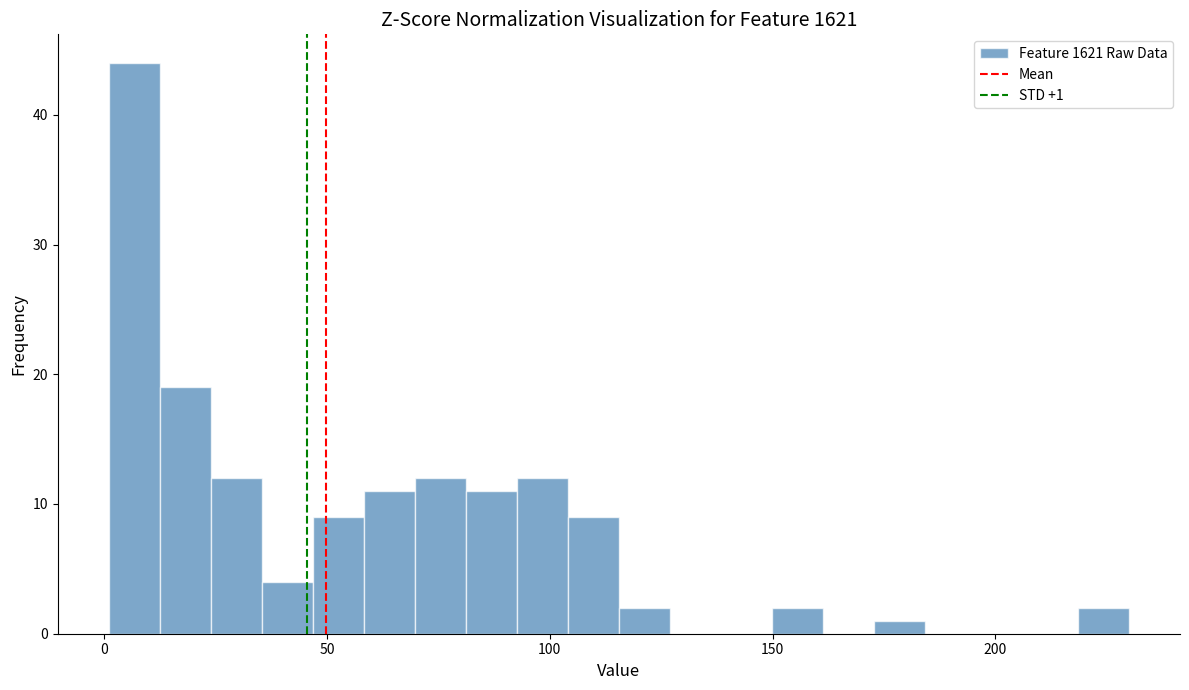

Read against the x-axis, roughly where is the centre of the tallest bar?

5